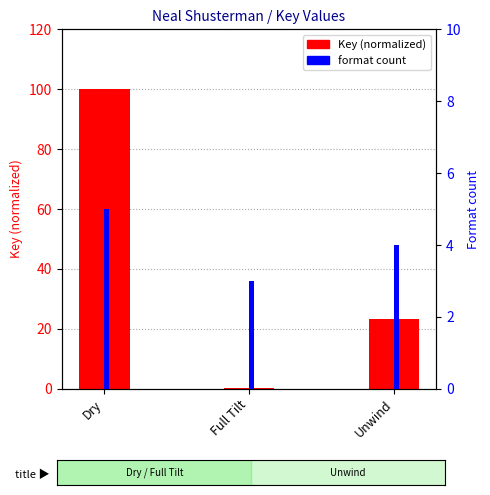

What is the average value of the Key (normalized) series?

41.2